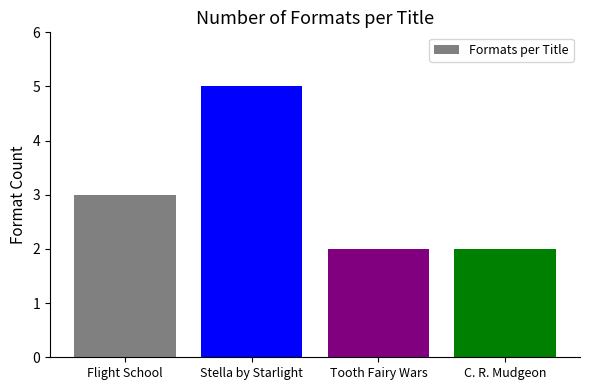

Reading right to left, what are all the values shown in this chart?

2	2	5	3